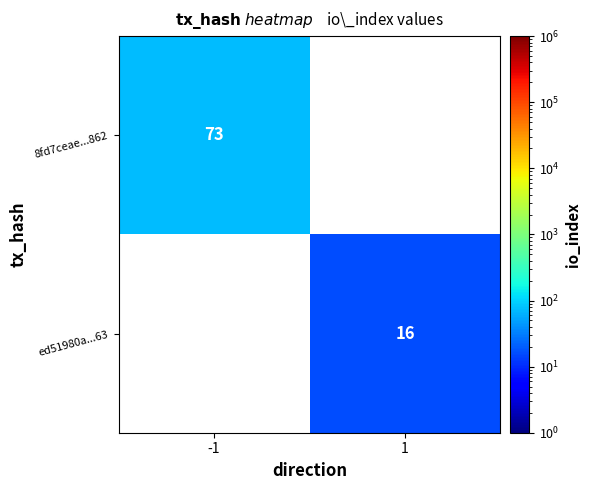

The value of ed51980a...63 at 1 is 16. True or false?

True